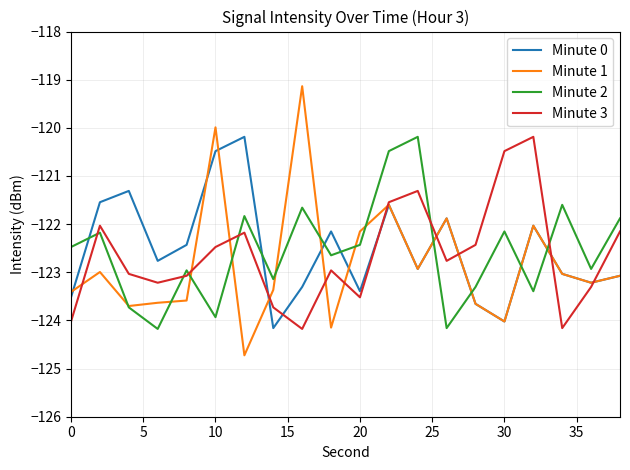

At how many categories does at least one series exceed -122?

12